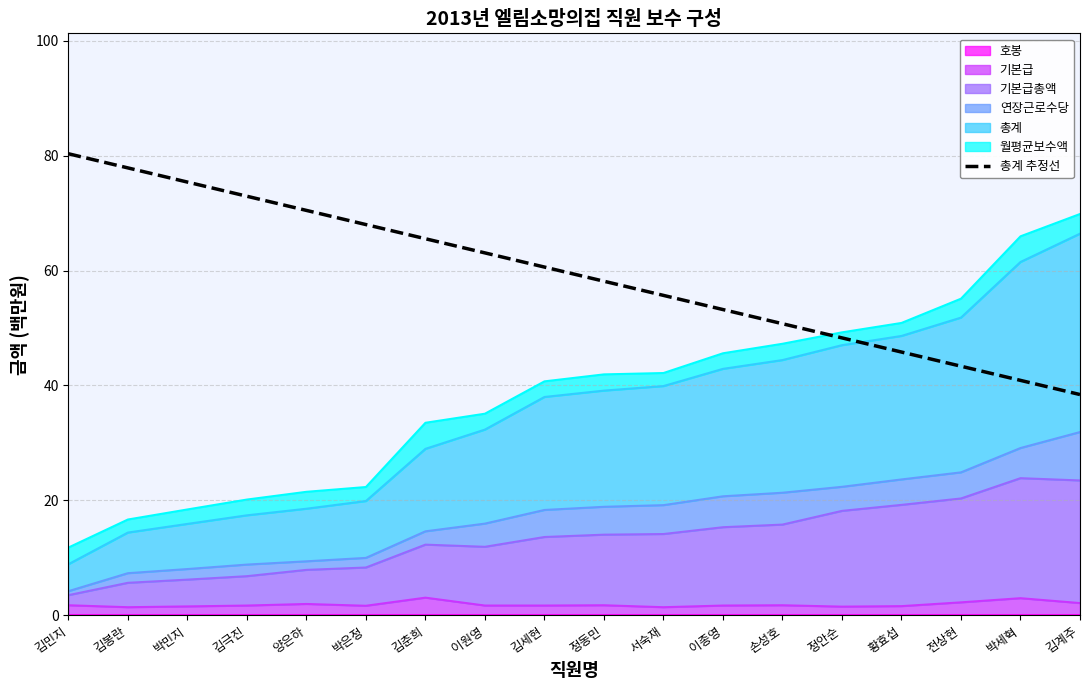

Does the chart display data point markers on the line(s)?

No